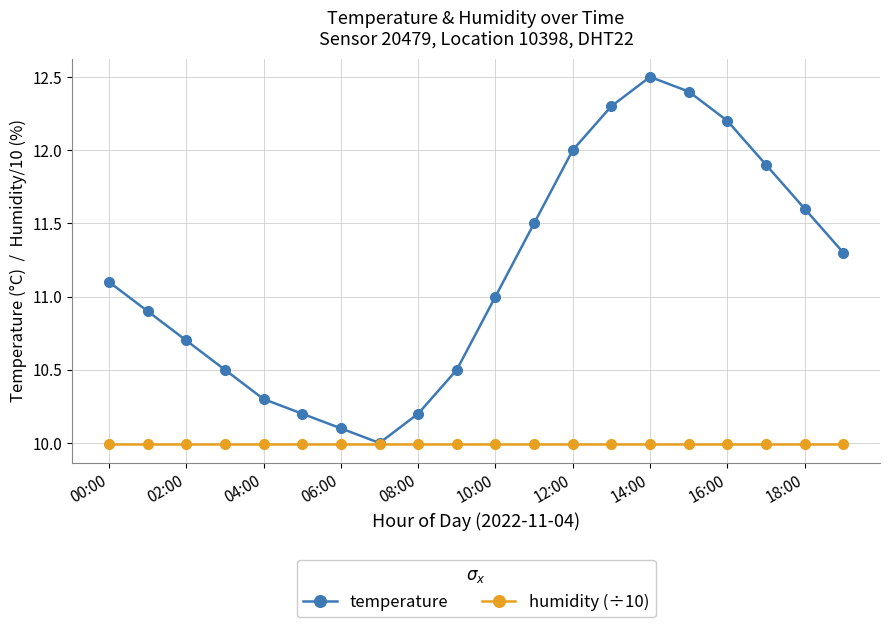

Does the chart have visible grid lines?

Yes